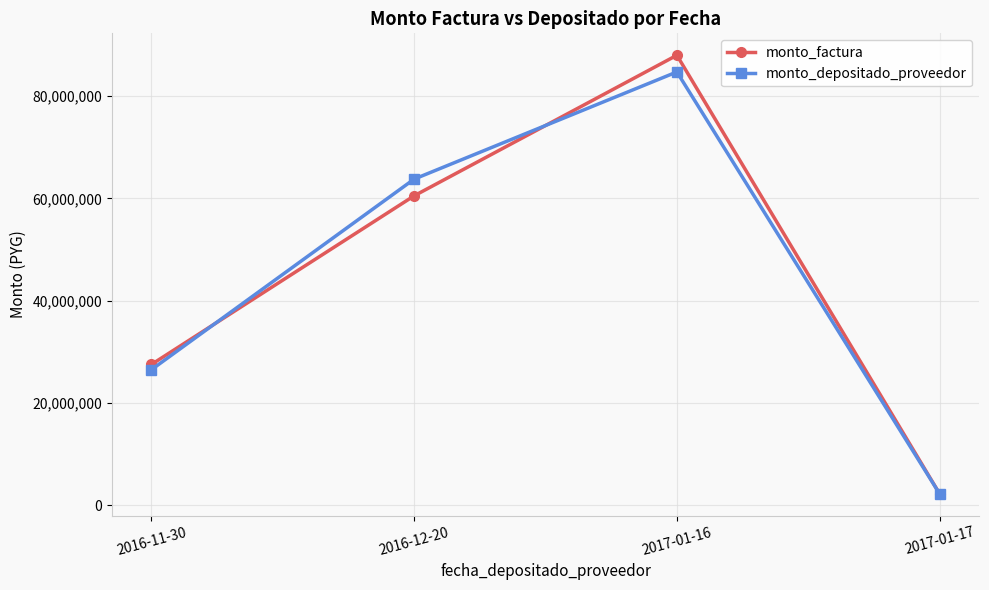

What is the difference between the monto_depositado_proveedor values at 2017-01-17 and 2017-01-16?

82537327